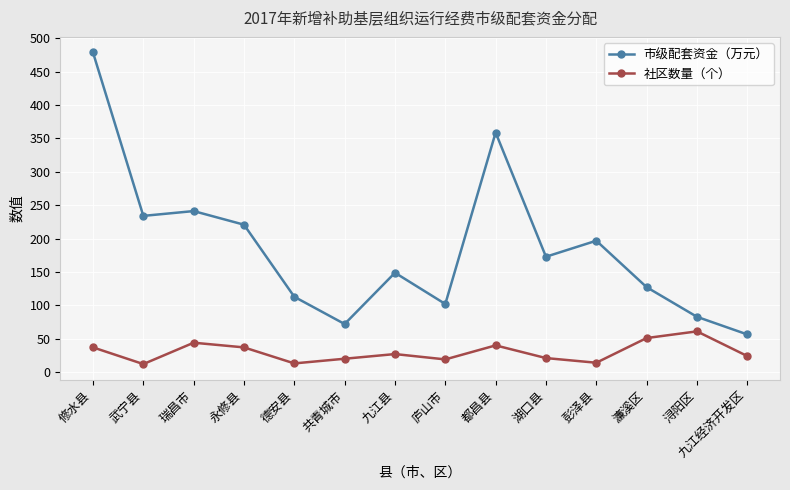

Is it true that 社区数量（个） equals 11.3 at 都昌县?

False